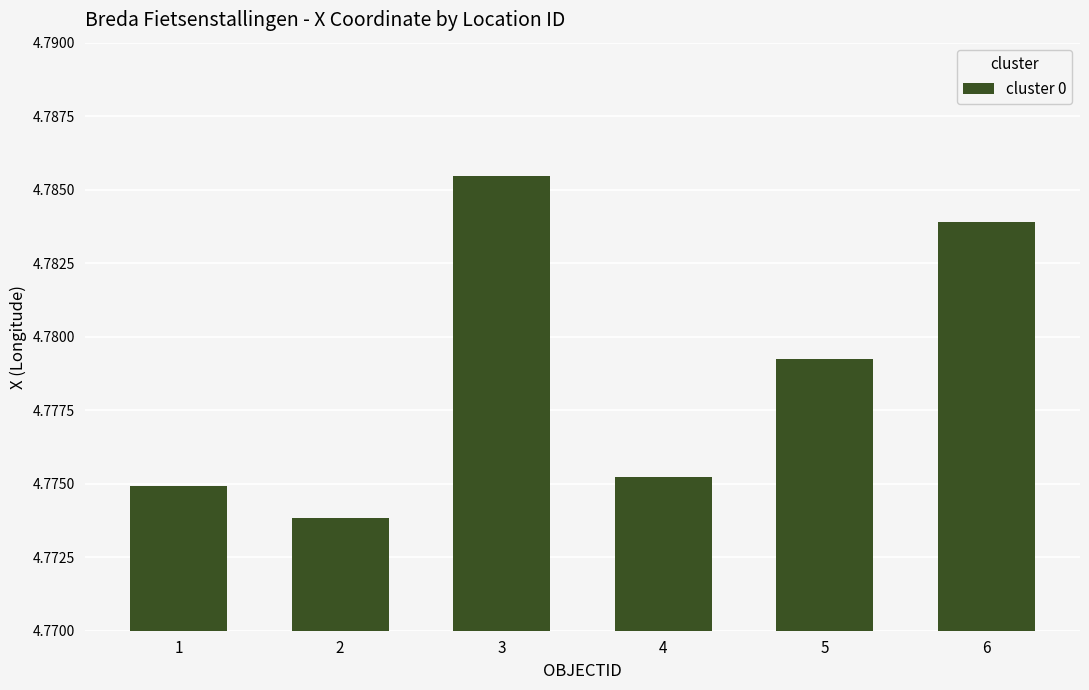

Is it true that the value at 3 is 1.0?

False